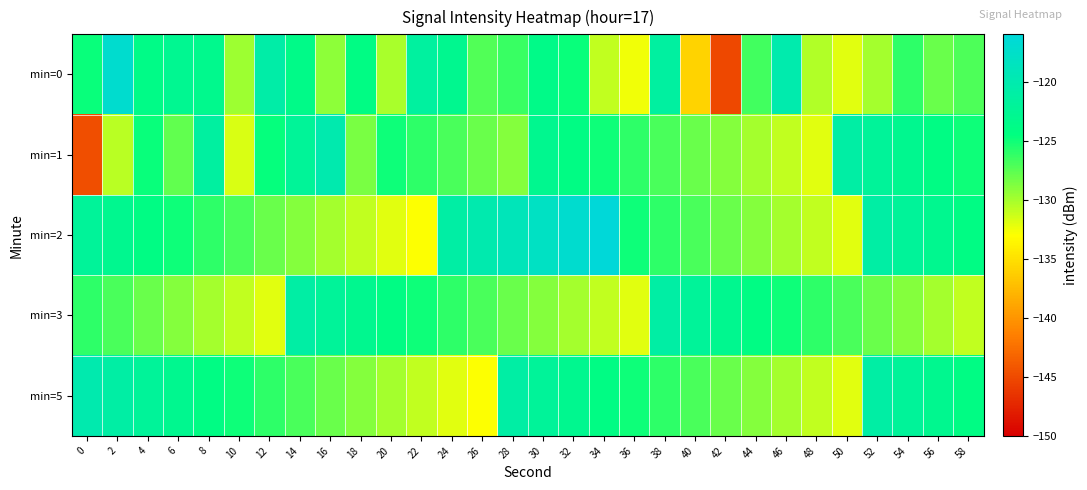

Between 6 and 46, which is larger?

46